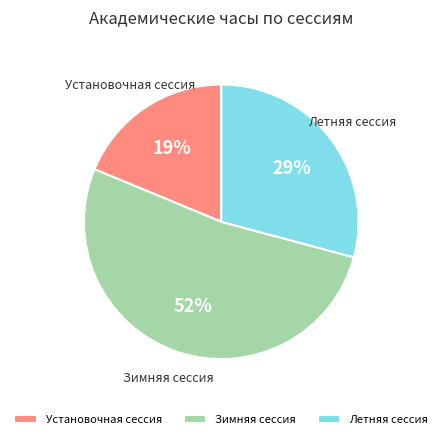

Rank the categories by value from lowest to highest.

Установочная сессия, Летняя сессия, Зимняя сессия